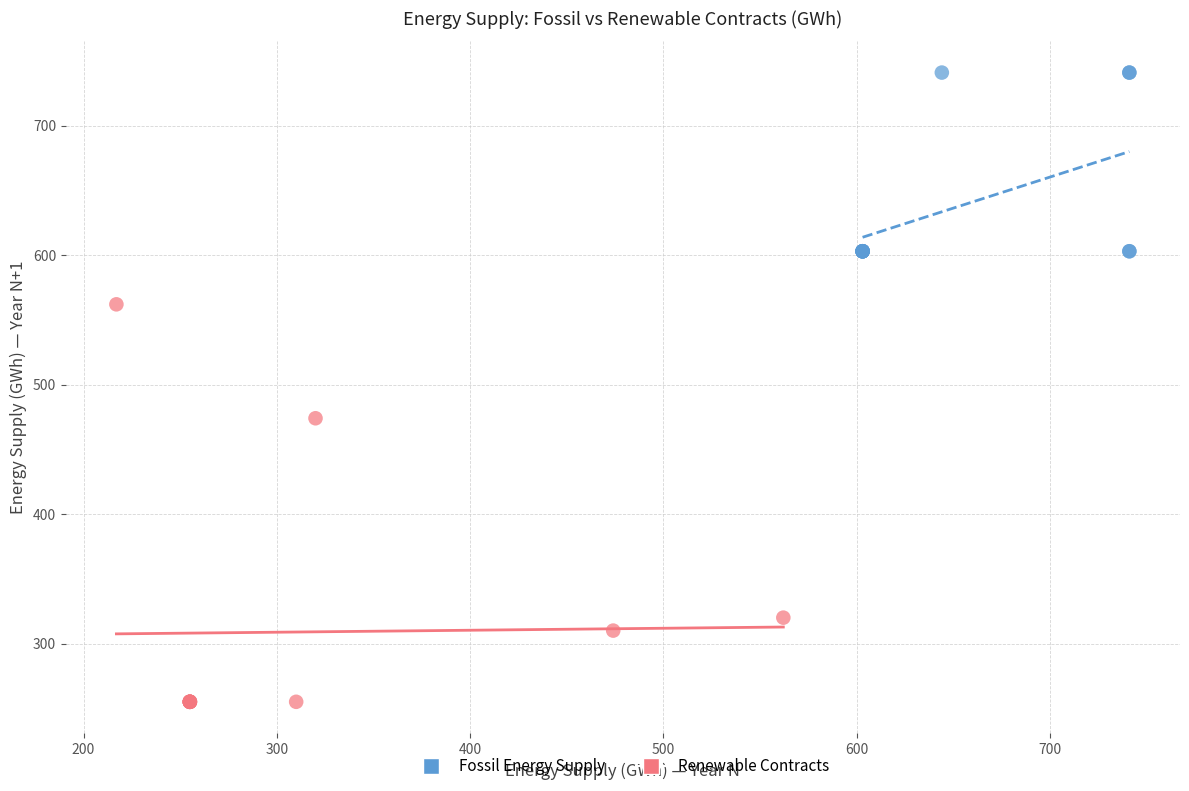

Which series contains the lowest Y value?

Renewable Contracts